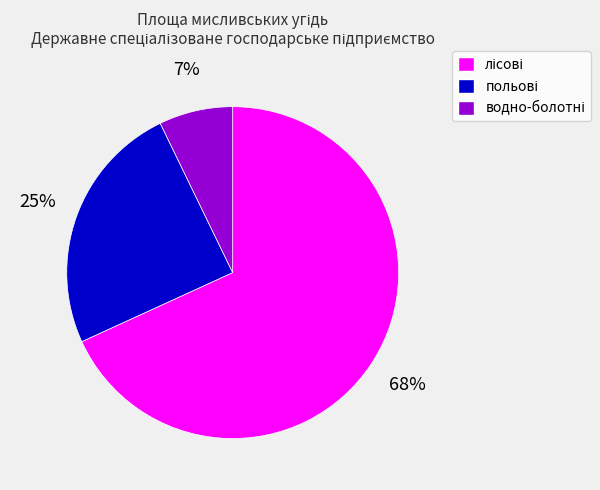

Does any single category account for the majority?

Yes